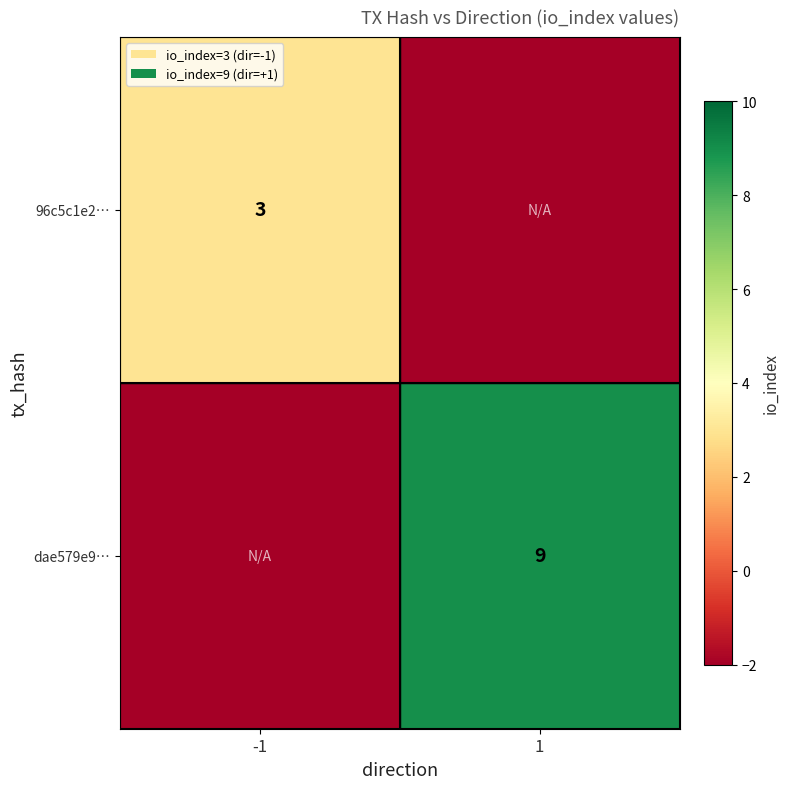

What is the difference between the highest and lowest values at -1?

5